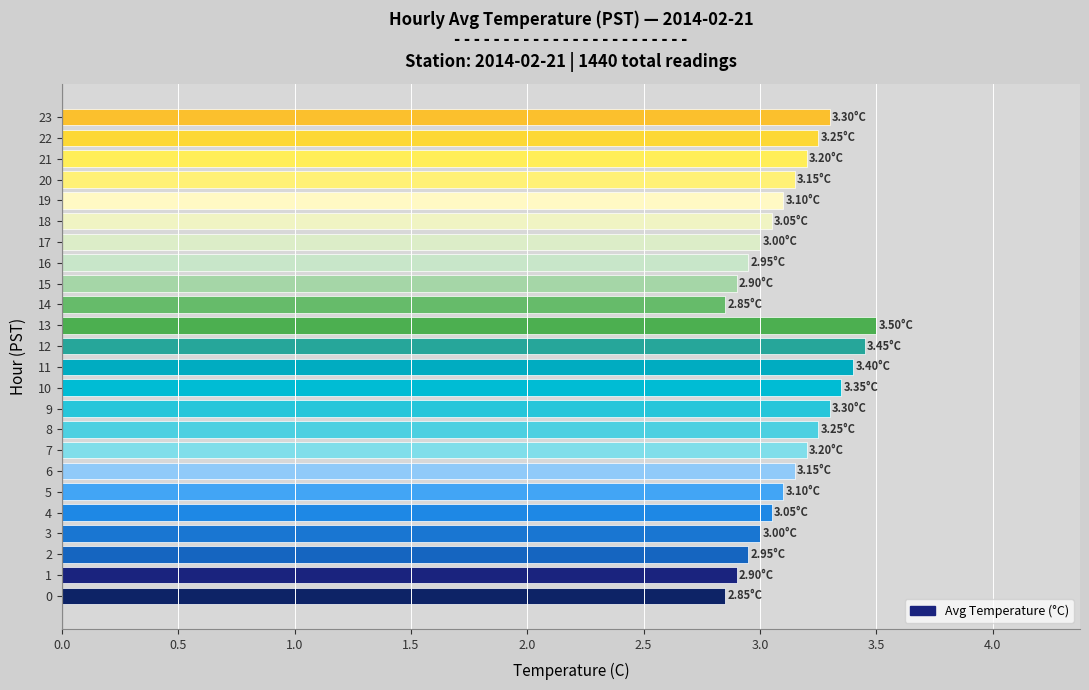

Does the chart contain stacked bars?

No